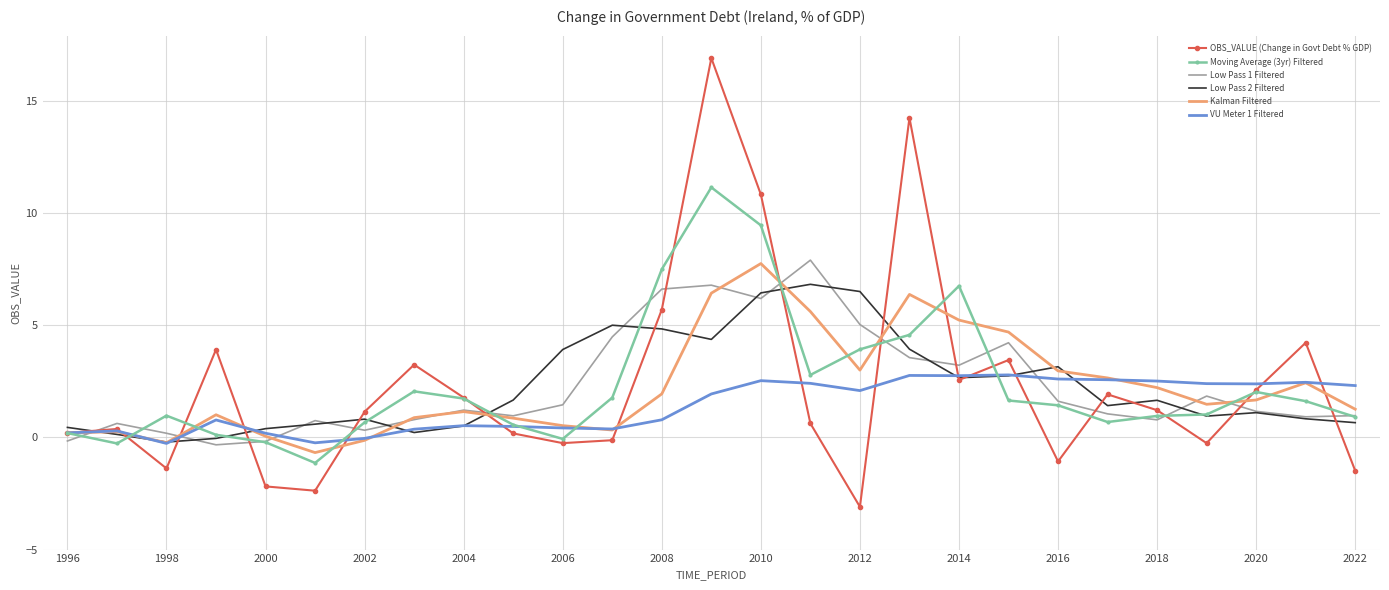

Which series has the largest range (max minus min)?

OBS_VALUE (Change in Govt Debt % GDP)